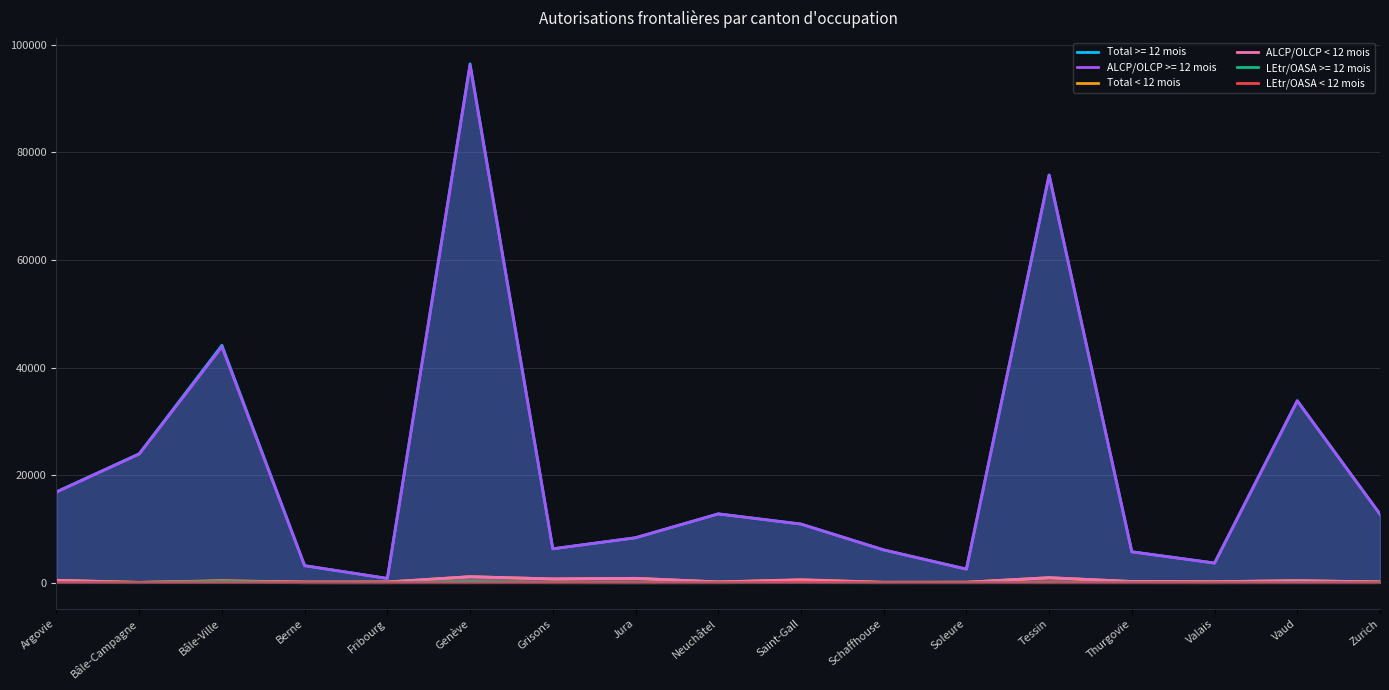

What is the sum of the LEtr/OASA < 12 mois values at Argovie and Zurich?

24